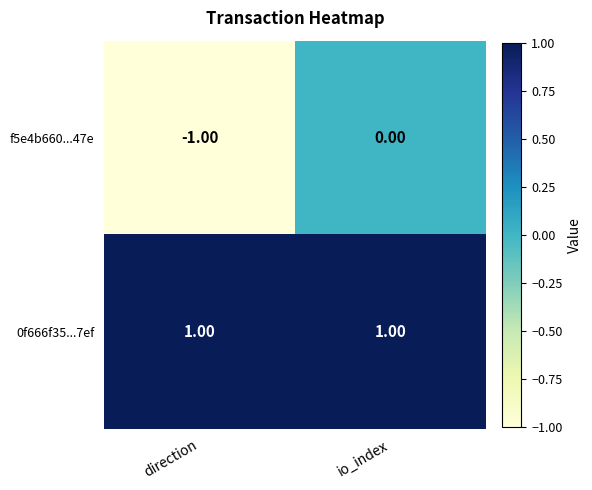

Rank the series at direction from highest to lowest value.

0f666f35...7ef, f5e4b660...47e